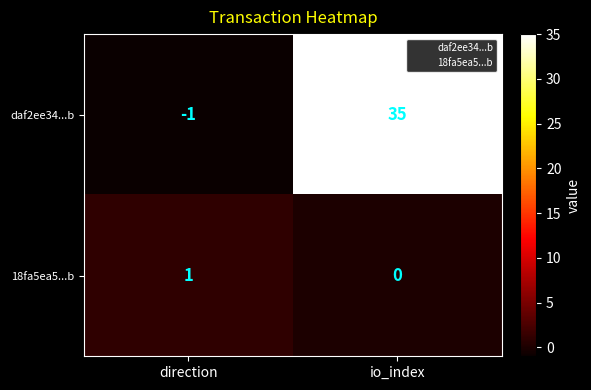

Reading right to left, list all the values displayed in this chart.

daf2ee34...b: io_index=35	direction=-1
18fa5ea5...b: io_index=0	direction=1